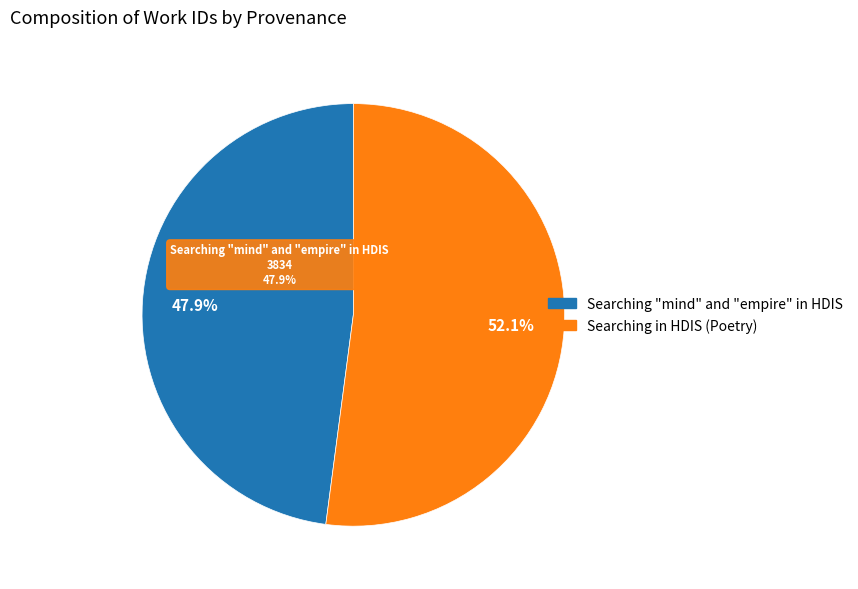

How many slices are in this pie chart?

2